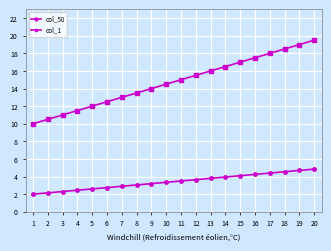

Is it true that col_50 equals 3.8 at 4?

False